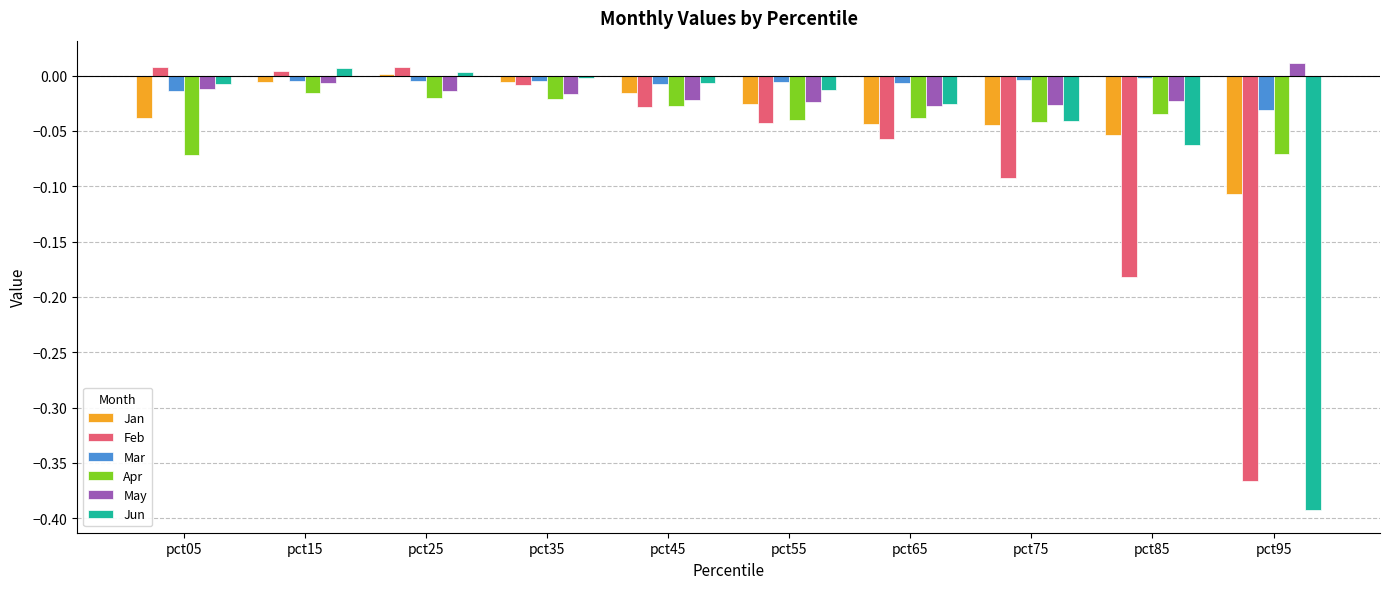

Is it true that Feb equals -0.0 at pct75?

False